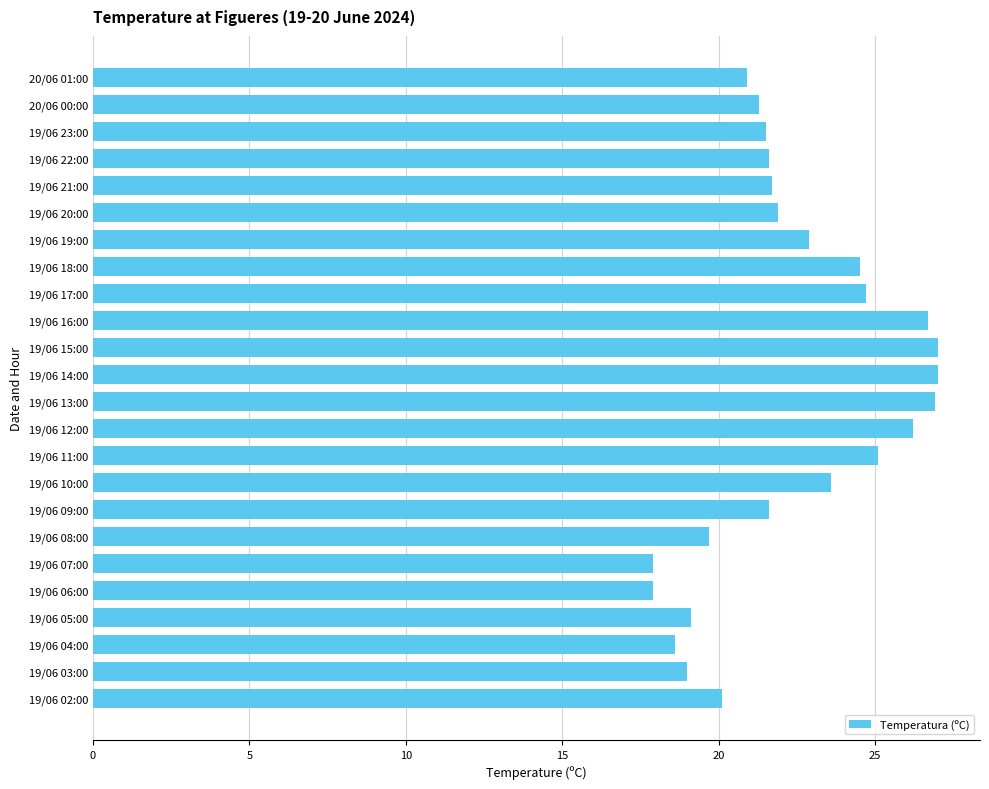

What is the smallest value displayed?

17.9